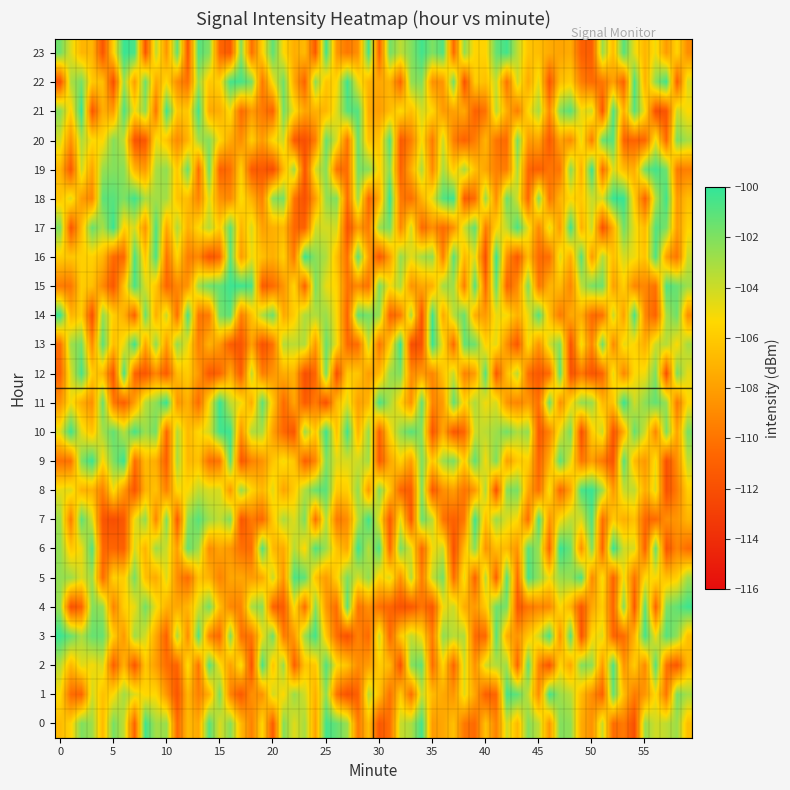

List the labels in order of 0 value, smallest first.

0, 1, 2